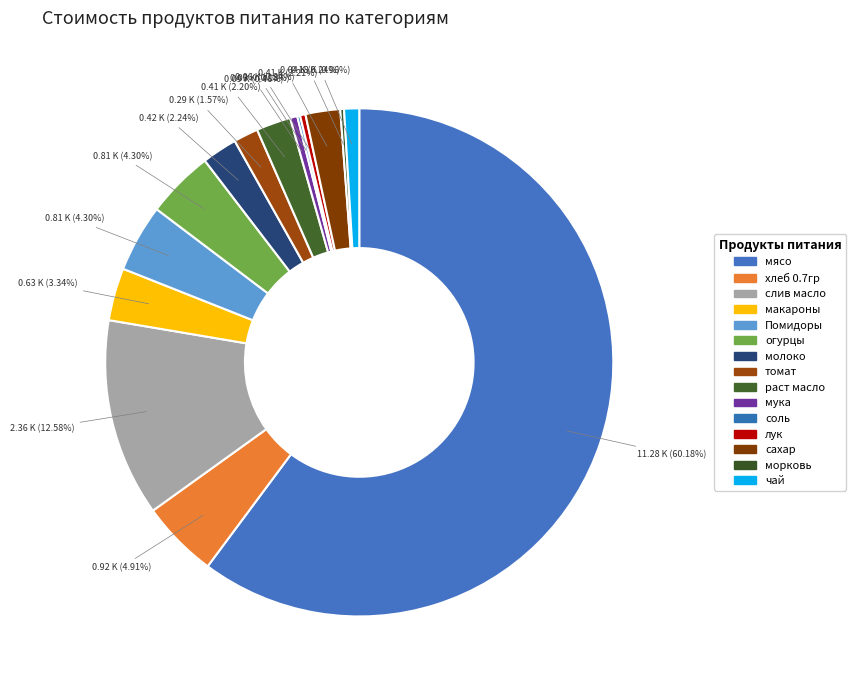

Rank the categories by value from highest to lowest.

мясо, слив масло, хлеб 0.7гр, Помидоры, огурцы, макароны, молоко, сахар, раст масло, томат, чай, мука, лук, морковь, соль